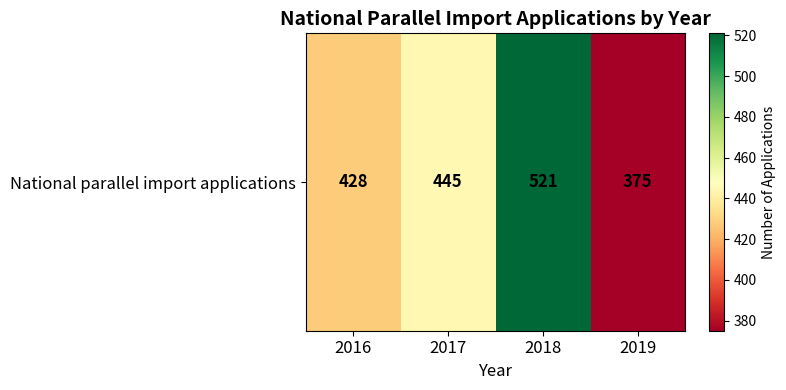

What is the sum of the values at 2016 and 2018?

949